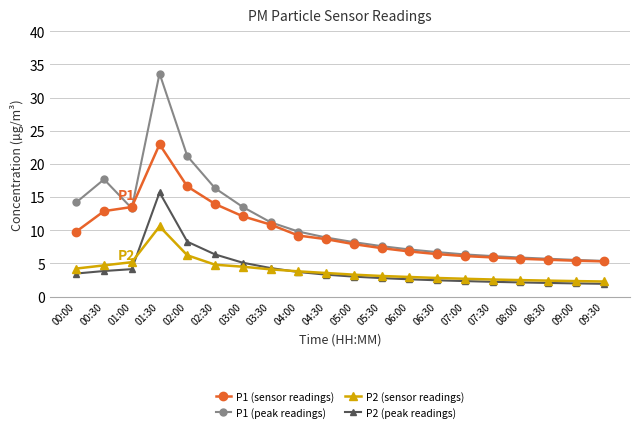

What is the lowest value of the P2 (peak readings) series?

1.9